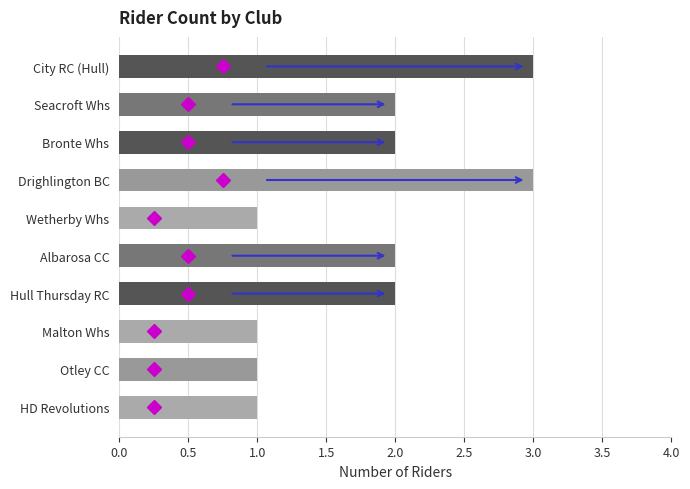

Reading top to bottom, list all the values displayed in this chart.

City RC (Hull)=3	Seacroft Whs=2	Bronte Whs=2	Drighlington BC=3	Wetherby Whs=1	Albarosa CC=2	Hull Thursday RC=2	Malton Whs=1	Otley CC=1	HD Revolutions=1